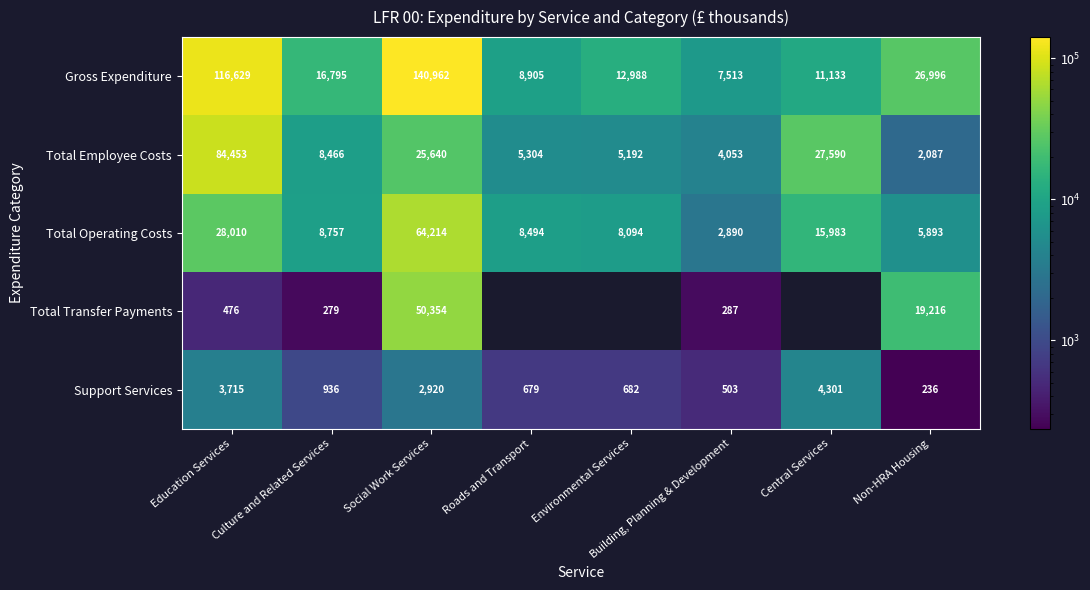

What is the spread (max minus min) of values at Culture and Related Services?

16516